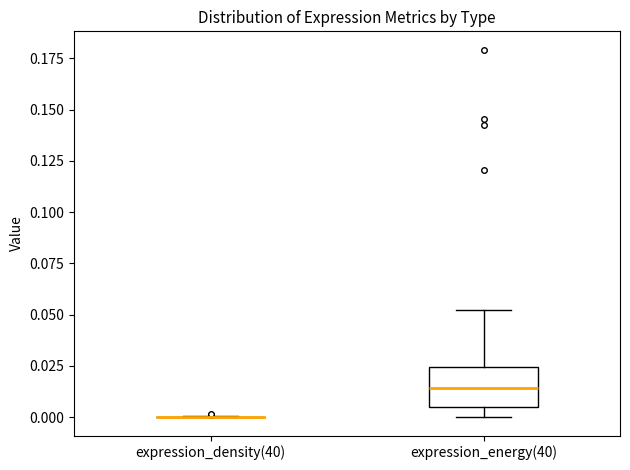

Reading left to right, read every box against the y-axis: the position of its median line, the range the box covers, and the ends of its whiskers. The values are not printed on the chart, so give them approximately, as read against the axis.

expression_density(40): box collapsed to a line at 0.000, whiskers 0.000 to 0.000
expression_energy(40): median 0.015, box 0.005 to 0.025, whiskers 0.000 to 0.050